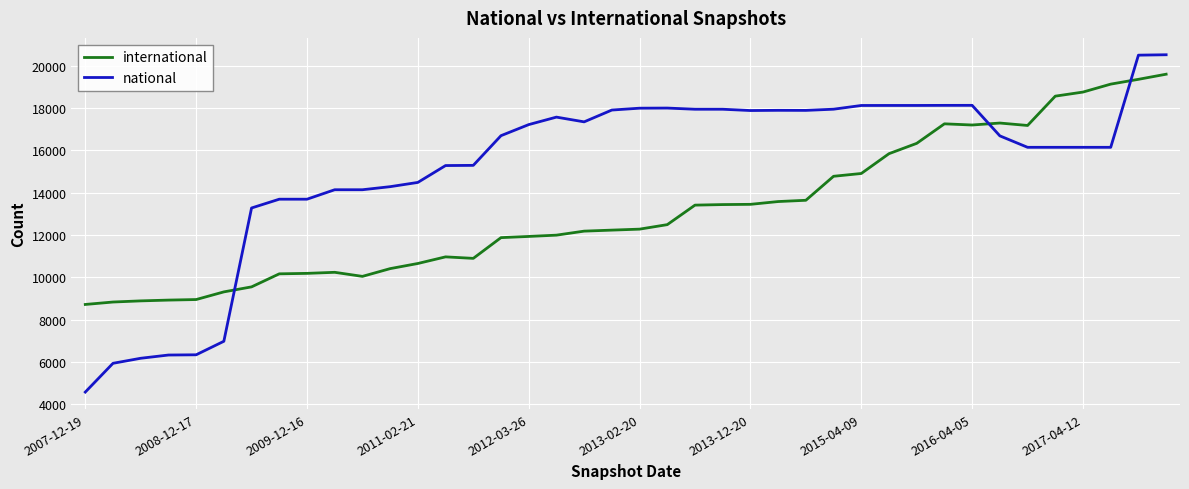

What is the greatest value displayed?

20517